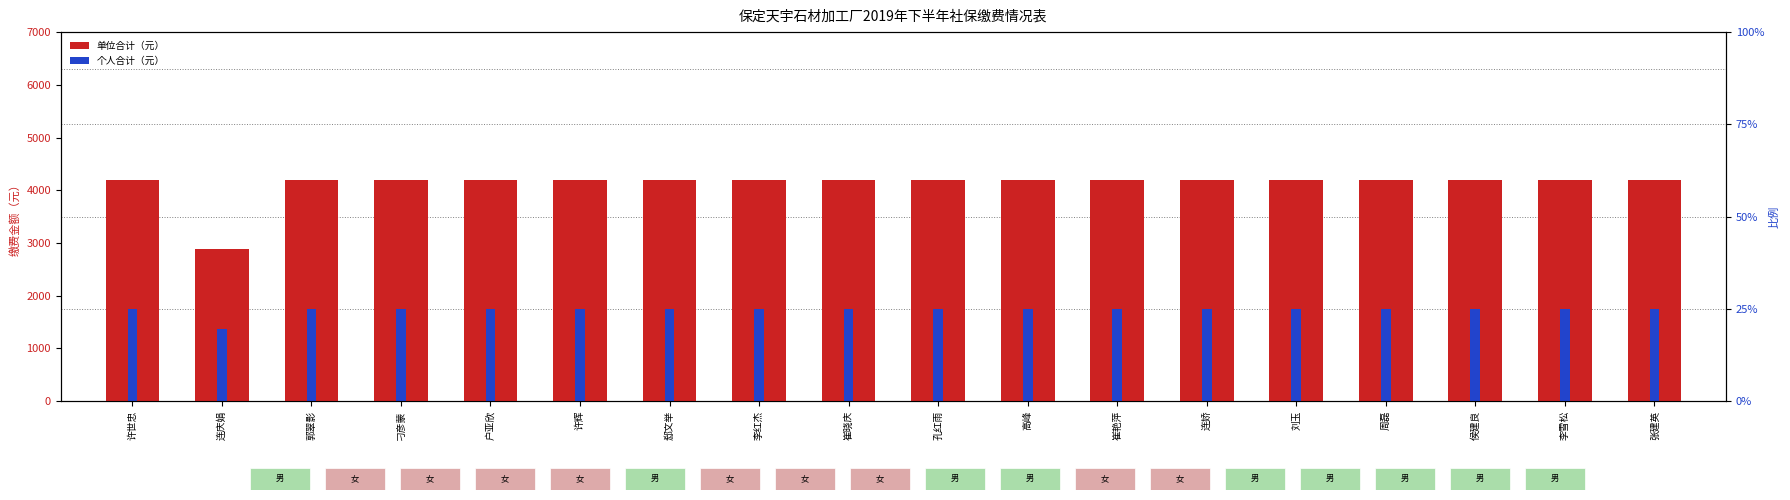

What is the average value of the 单位合计（元） series?

4113.2